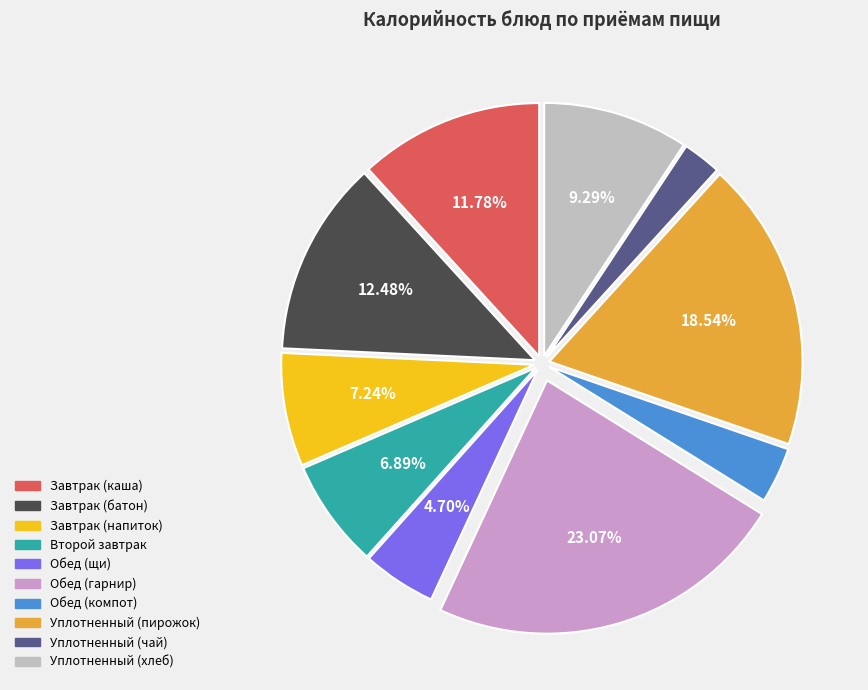

Is it true that Завтрак (напиток) is 1% of the pie?

False